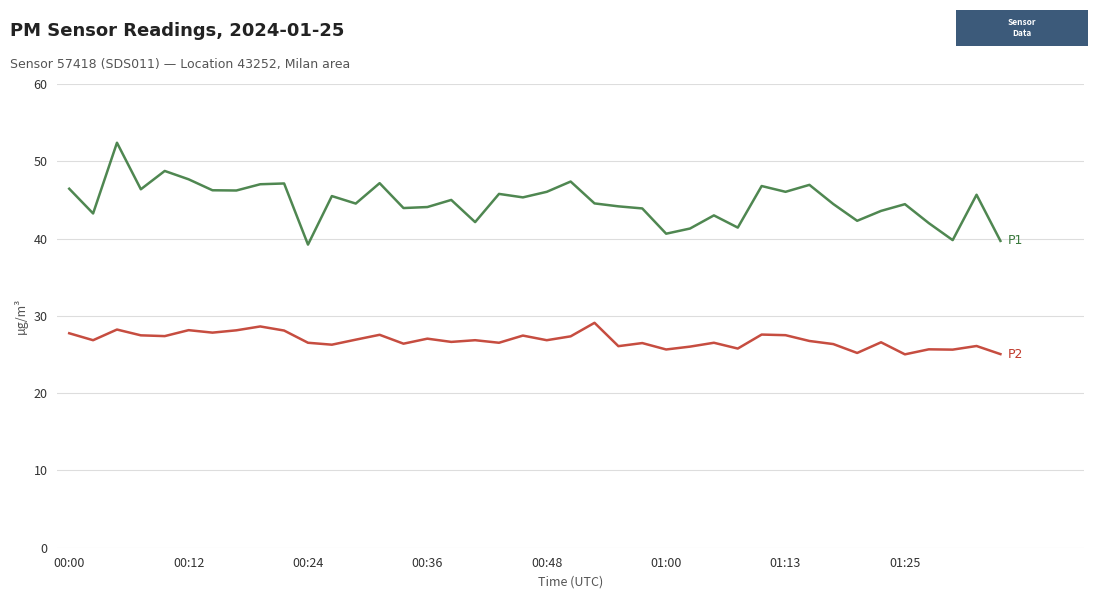

What is the greatest value displayed?

52.4